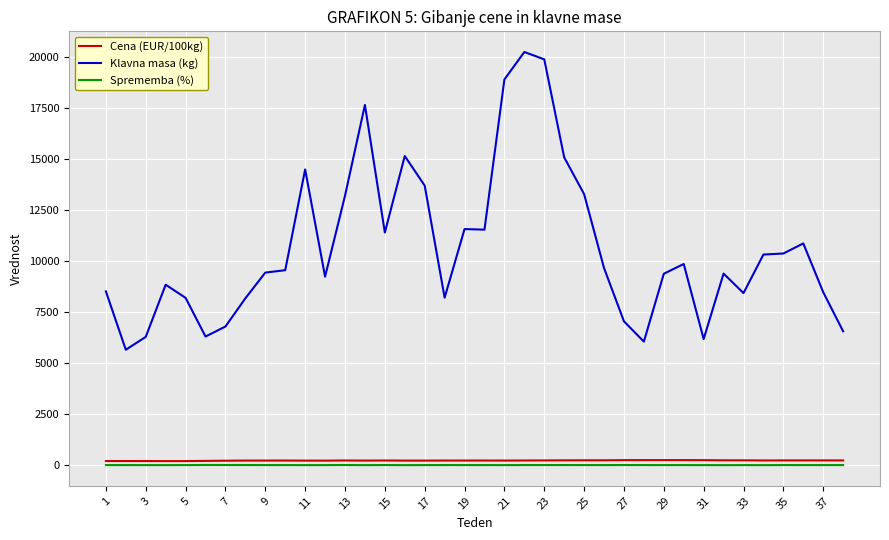

Which series has the largest total across all categories?

Klavna masa (kg)